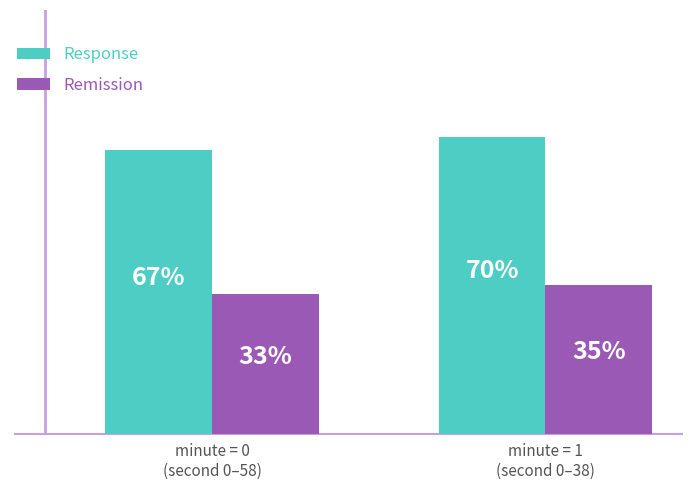

Does the chart contain stacked bars?

No